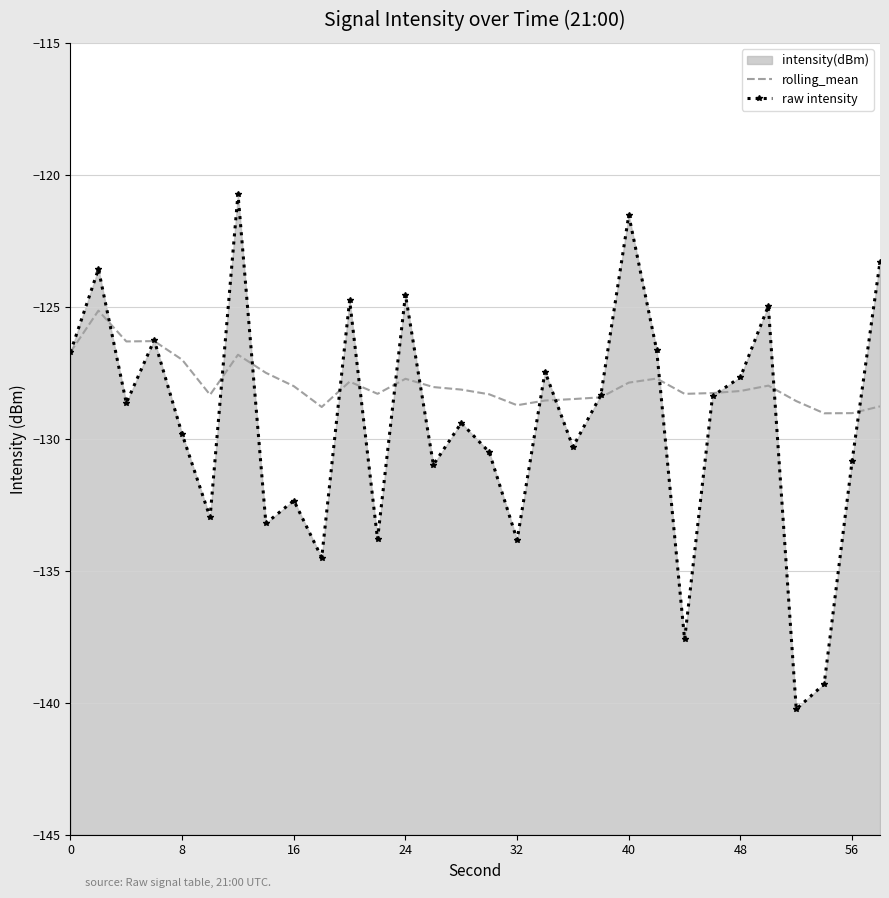

Is it true that raw intensity equals -168.8 at 48?

False